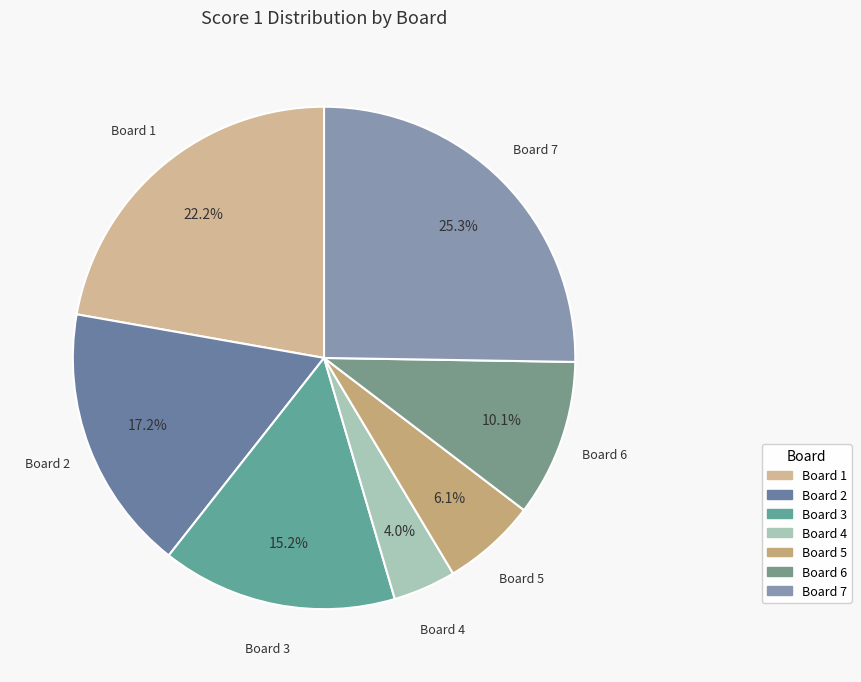

How many segments does this pie chart have?

7